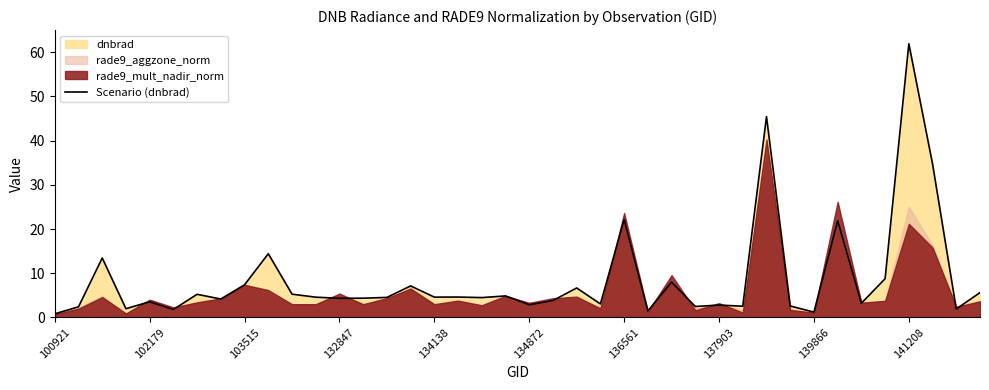

Does the chart display data point markers on the line(s)?

No